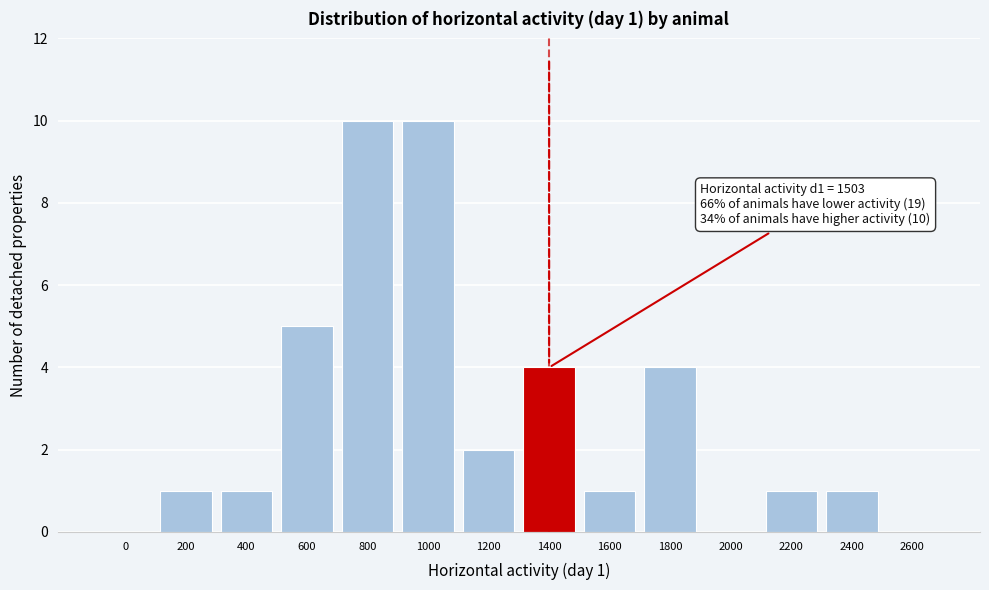

Reading right to left, list all the values displayed in this chart.

2600=0	2400=1	2200=1	2000=0	1800=4	1600=1	1400=4	1200=2	1000=10	800=10	600=5	400=1	200=1	0=0